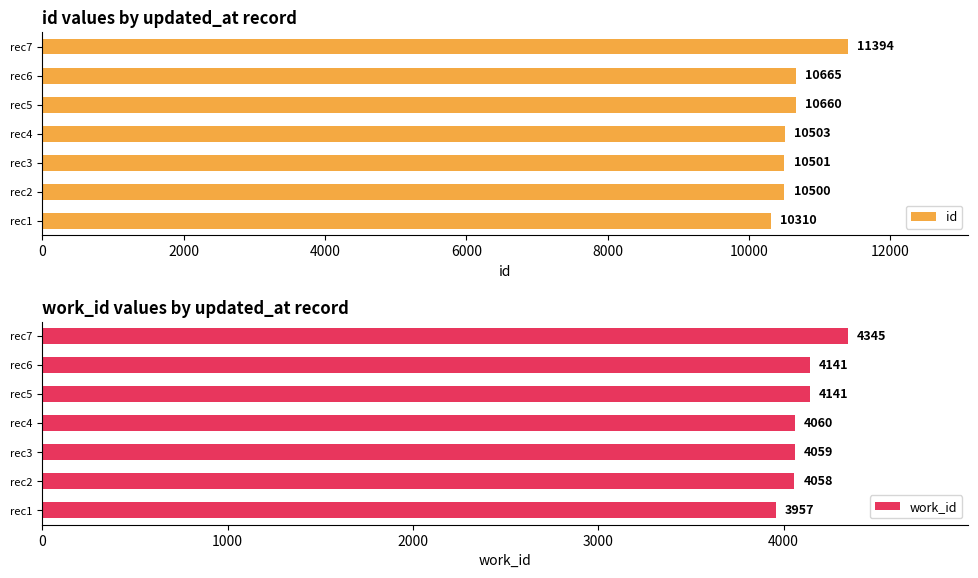

List the labels in order of id value, largest first.

rec7, rec6, rec5, rec4, rec3, rec2, rec1